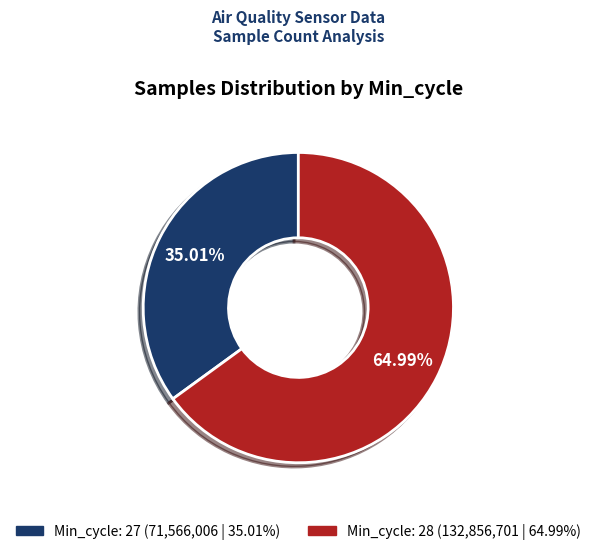

Is there a majority slice in this chart?

Yes